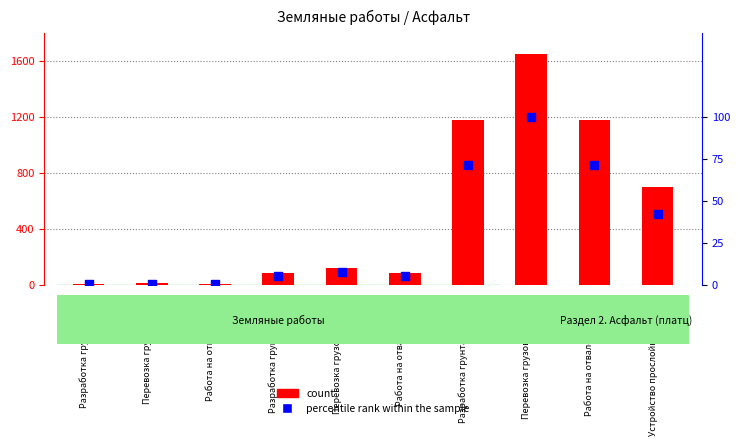

Which series reaches the minimum Y coordinate?

percentile rank within the sample